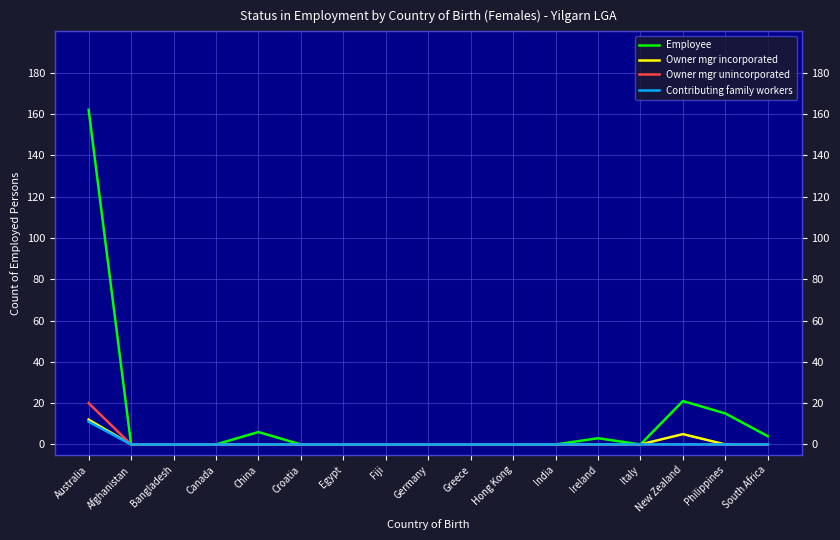

Which series has the largest range (max minus min)?

Employee